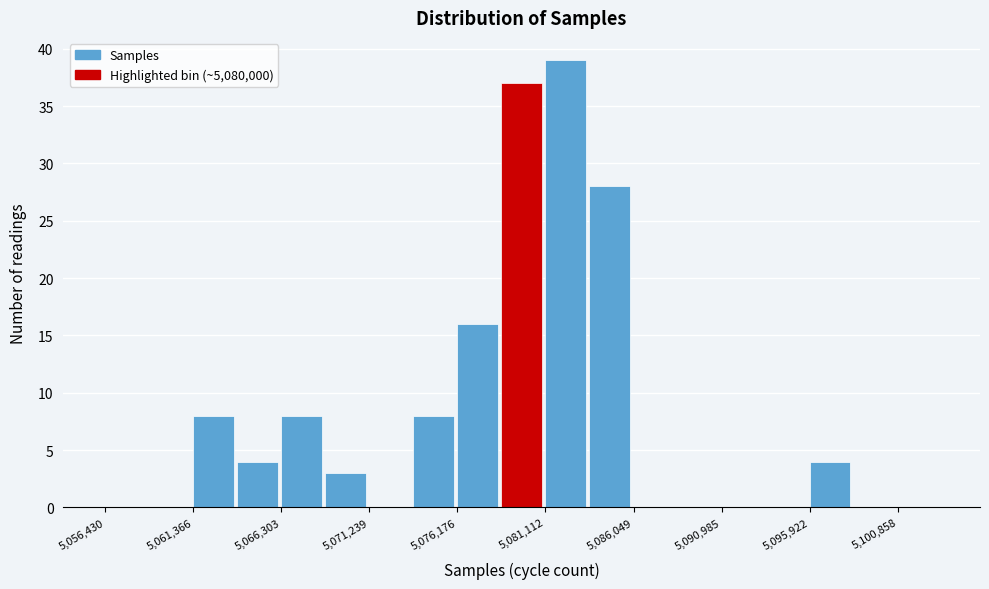

How tall is the bar that spans 5078500 to 5081000 on the x-axis? Neither the bar edges nor the heights are printed on the chart, so give them approximately, as read against the axes.

37